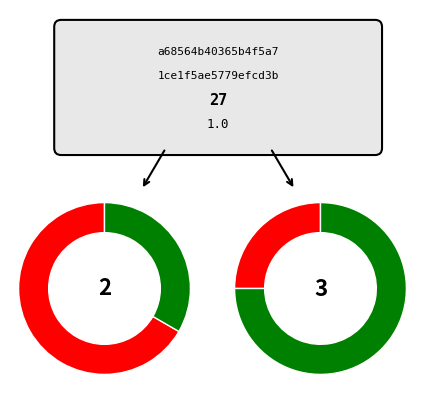

How many slices are in this pie chart?

2